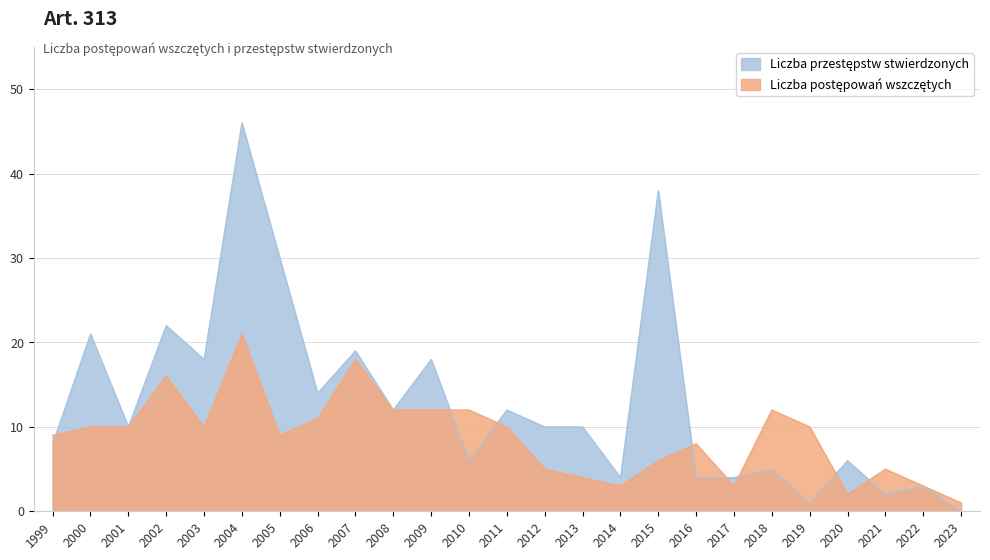

Which series has the largest range (max minus min)?

Liczba przestępstw stwierdzonych